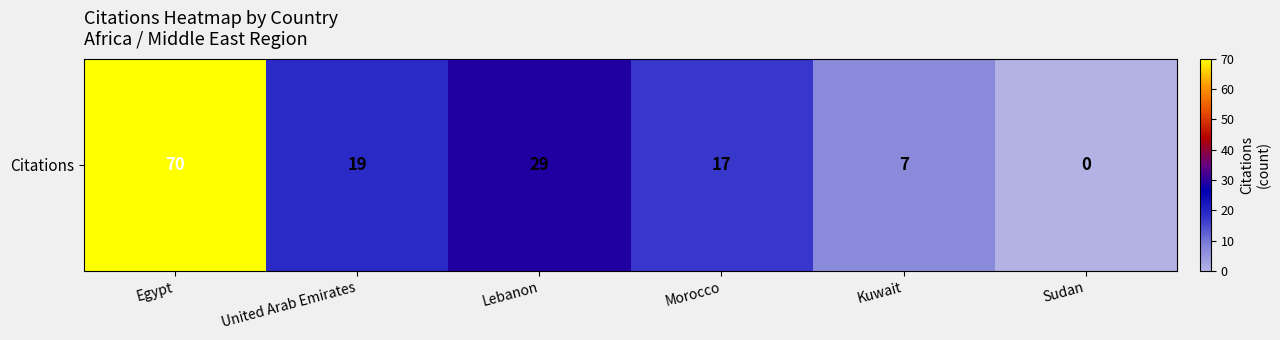

Is it true that the value at Sudan is 0?

True